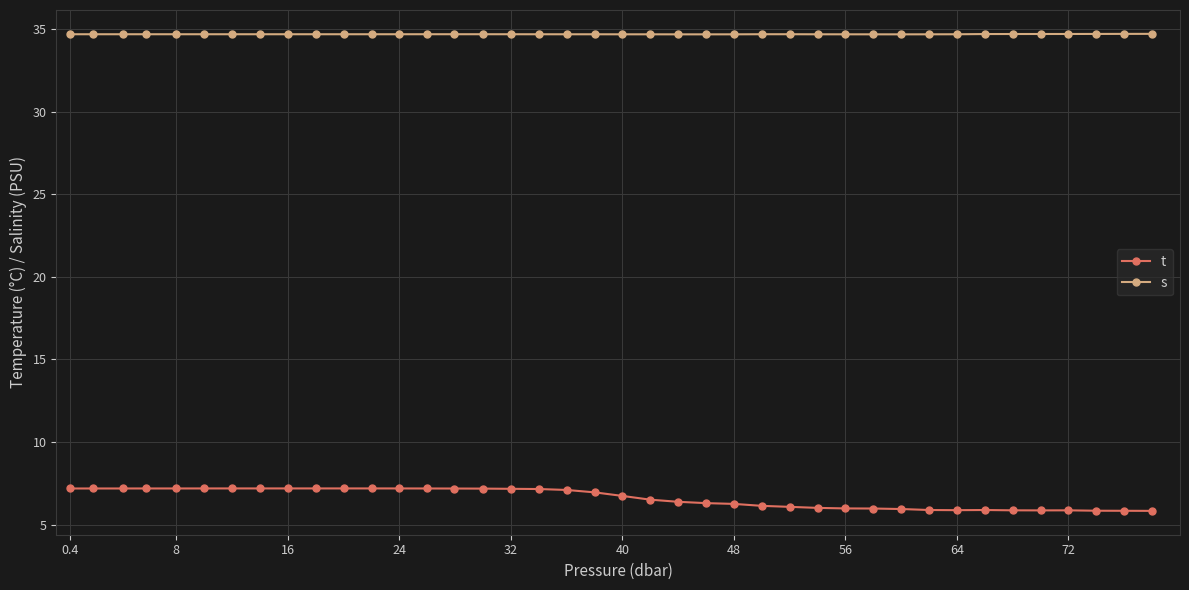

True or false: s and t cross at least once.

False